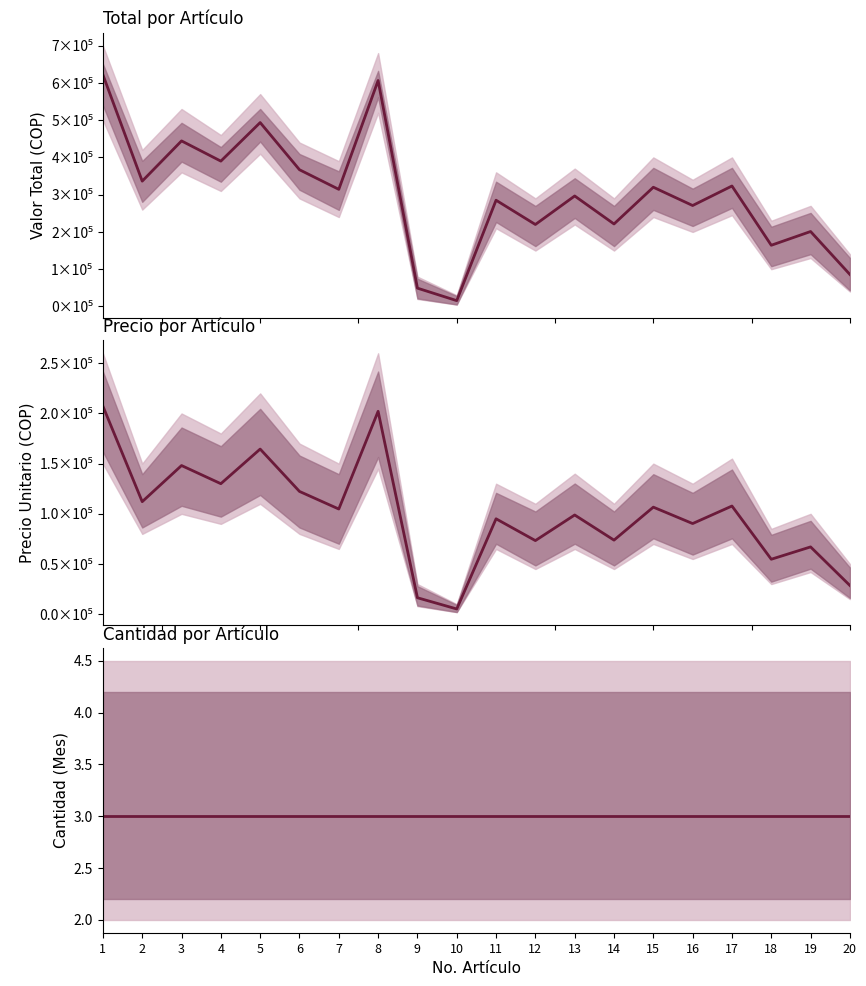

Is this an area chart (filled region under the line)?

No